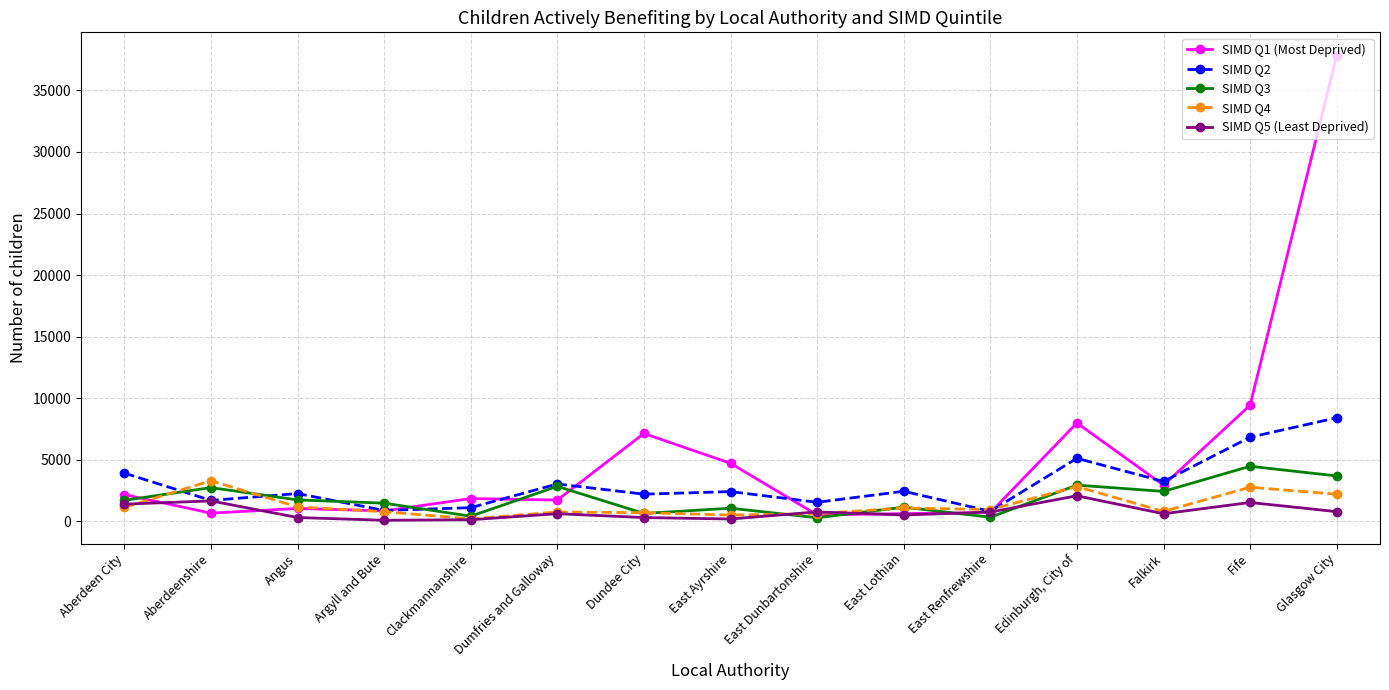

Is the value of SIMD Q5 (Least Deprived) at Clackmannanshire greater than the value of SIMD Q1 (Most Deprived) at East Lothian?

No